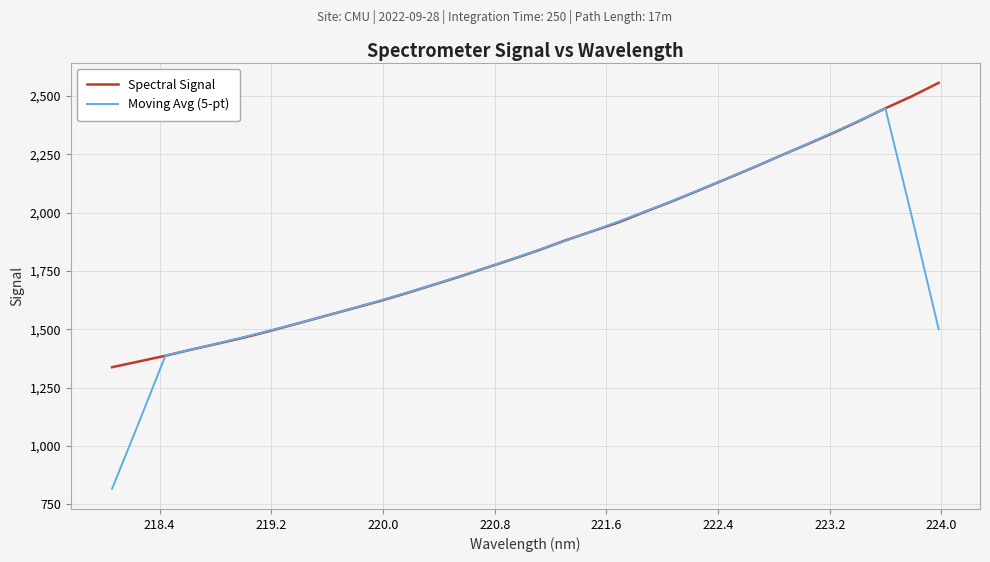

Which series has the widest spread of values?

Moving Avg (5-pt)